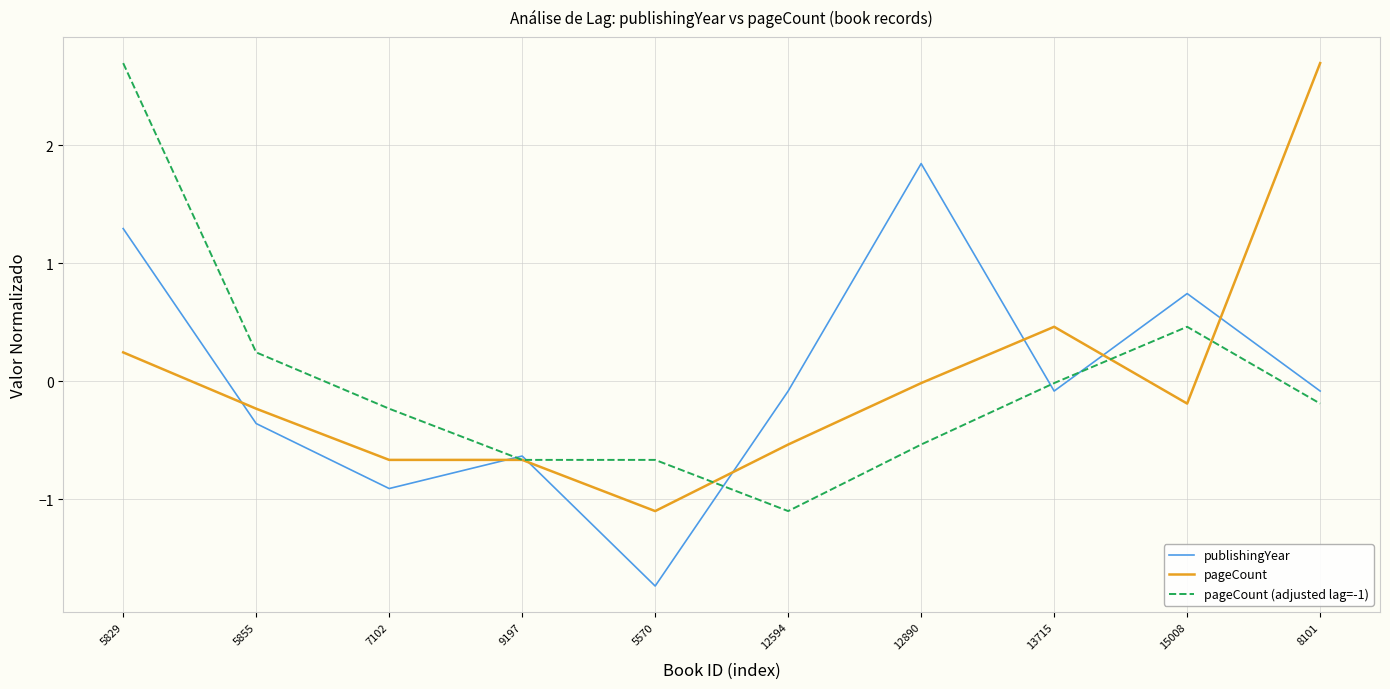

Between 5570 and 12594, which series saw the biggest shift?

publishingYear